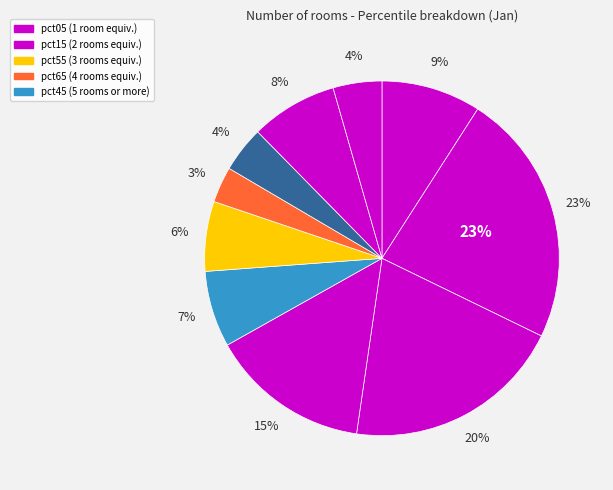

How many slices are in this pie chart?

10